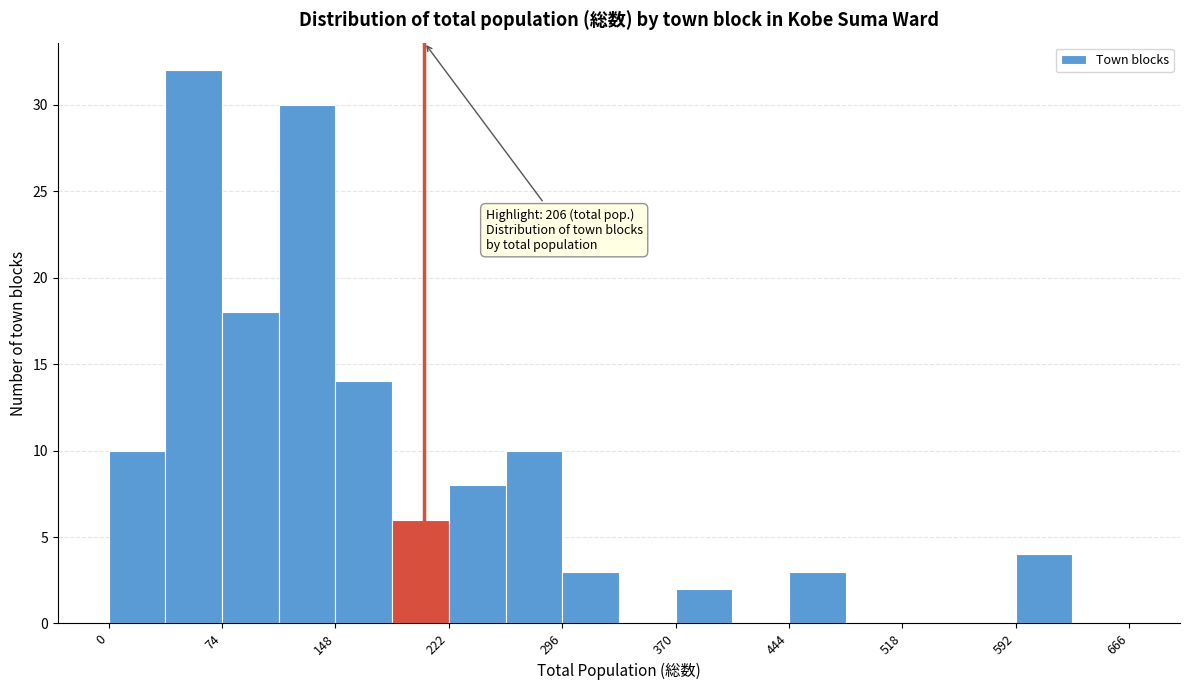

Read against the x-axis, roughly where is the centre of the tallest bar?

60